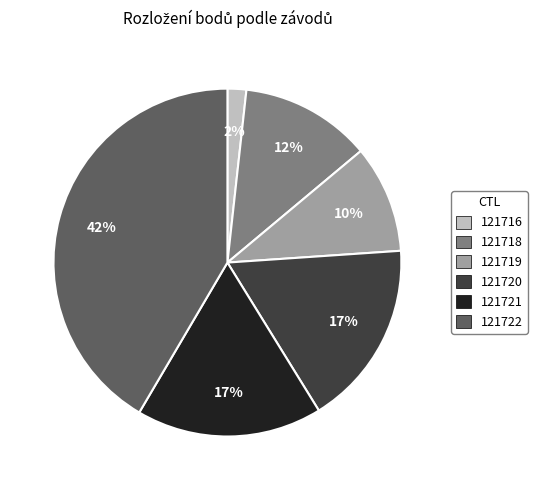

Which has a higher value, 121716 or 121722?

121722